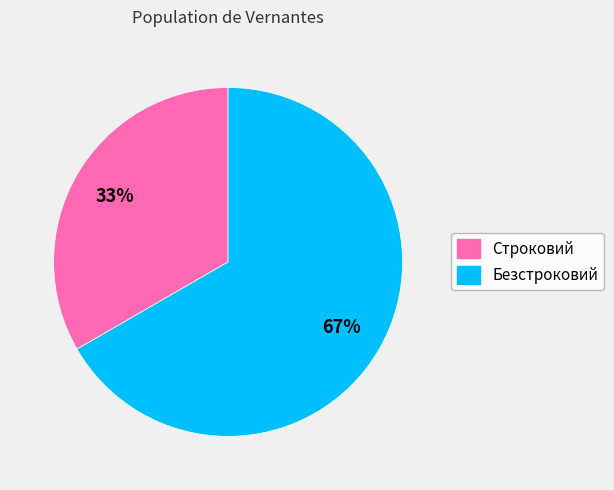

Do Безстроковий and Строковий together represent more than half of the pie?

Yes